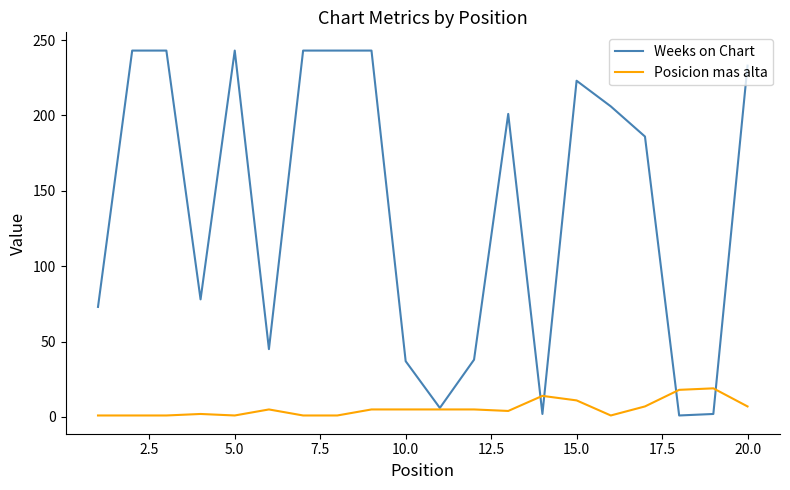

Which series has the largest range (max minus min)?

Weeks on Chart